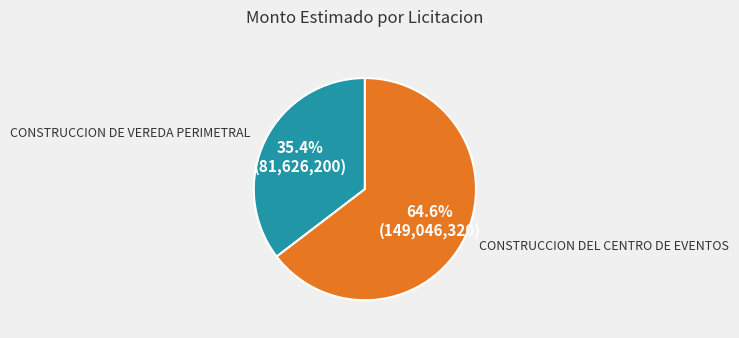

To the nearest percent, what is the average slice percentage?

50%